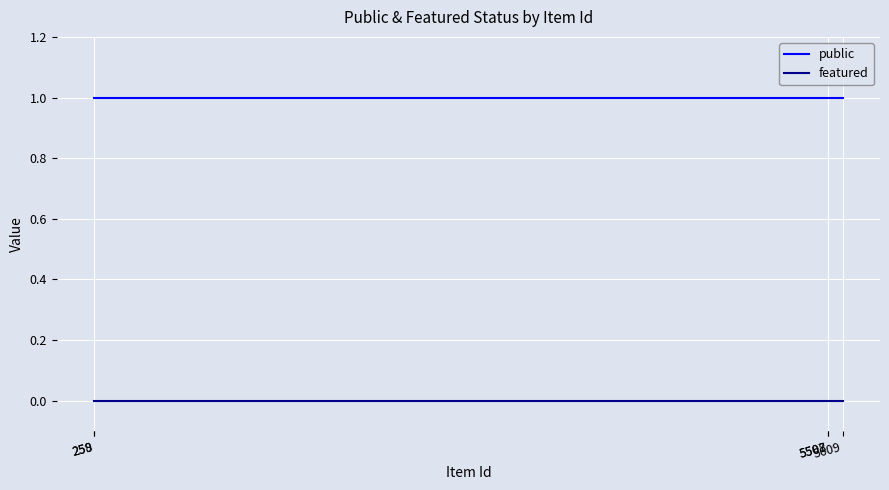

Rank the series by their average value, from highest to lowest.

public, featured